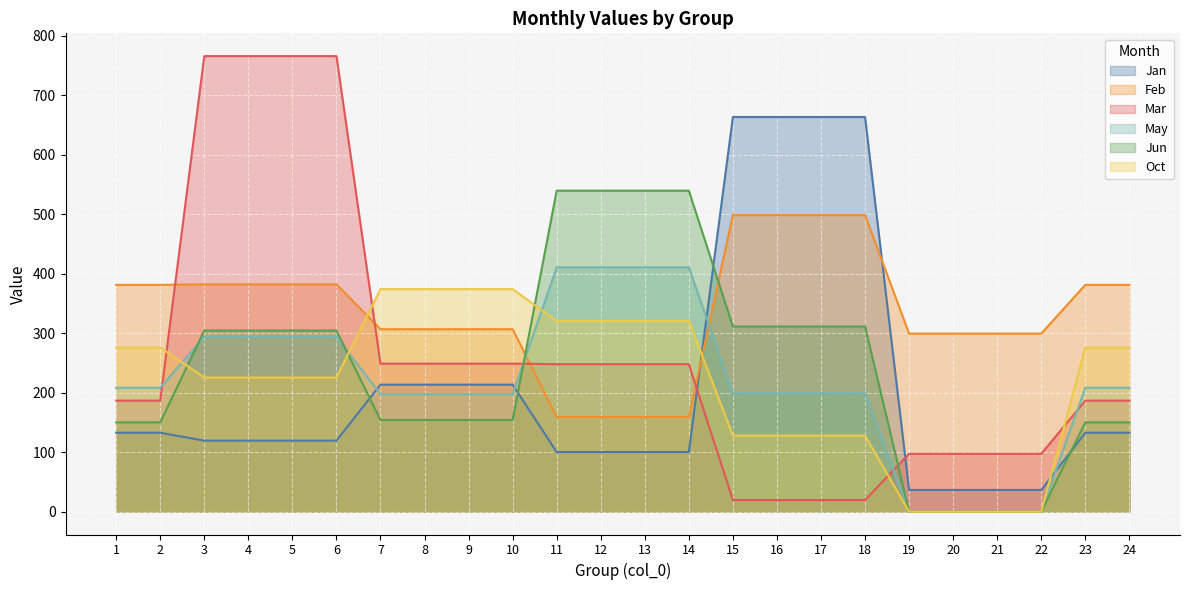

True or false: Mar has a value of 97.4 at 22.

True